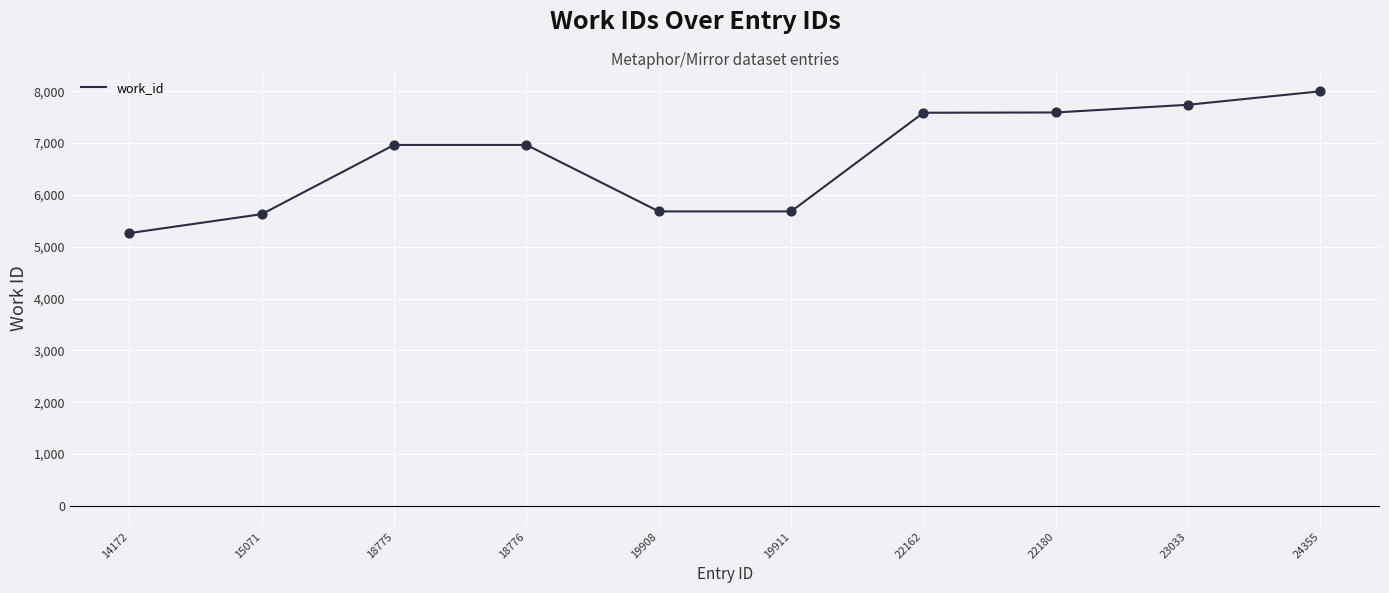

Which has a higher value, 24355 or 22180?

24355